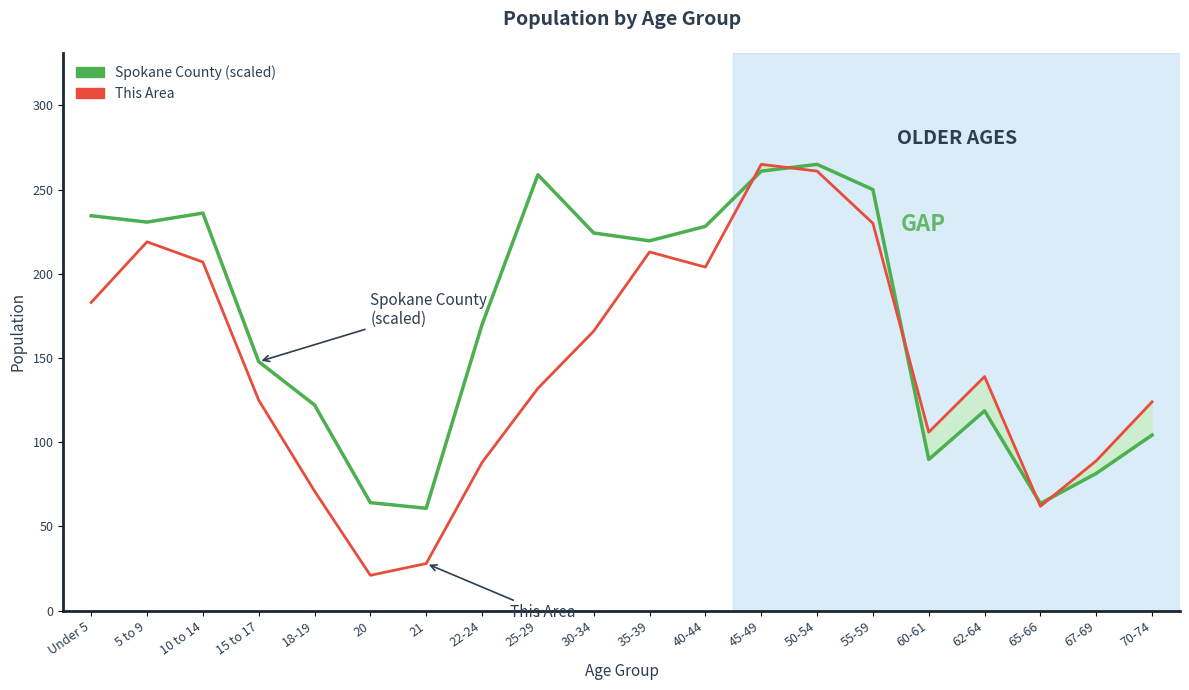

Rank the series at 10 to 14 from lowest to highest value.

This Area, Spokane County (scaled)